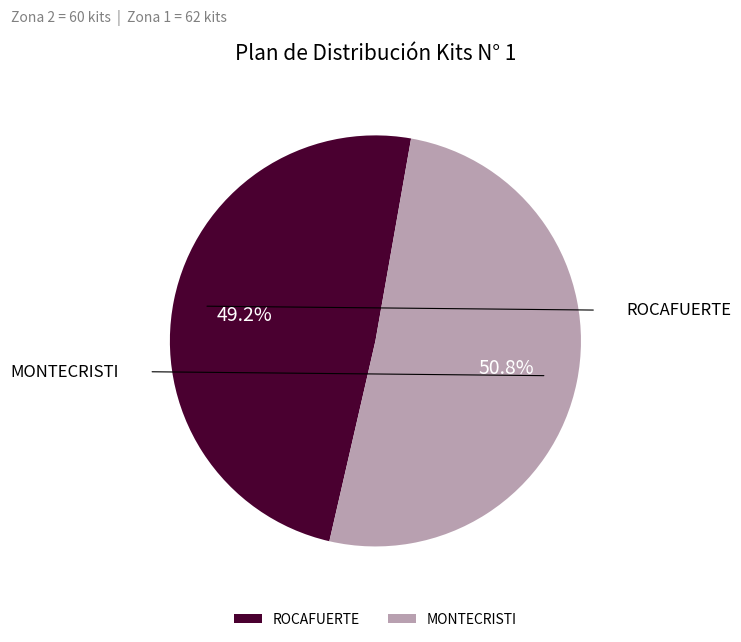

Which category has the biggest portion of the pie?

MONTECRISTI